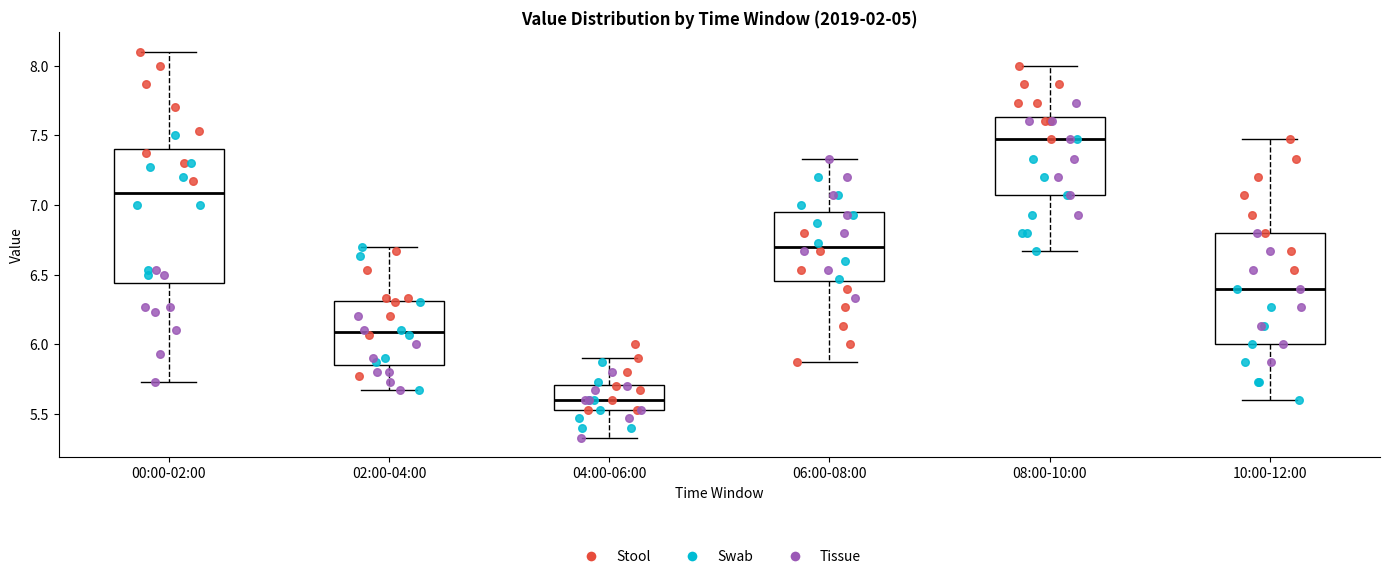

Where is the upper edge of the box for 08:00-10:00 on the y-axis? The values are not printed on the chart, so give them approximately, as read against the axis.

7.65